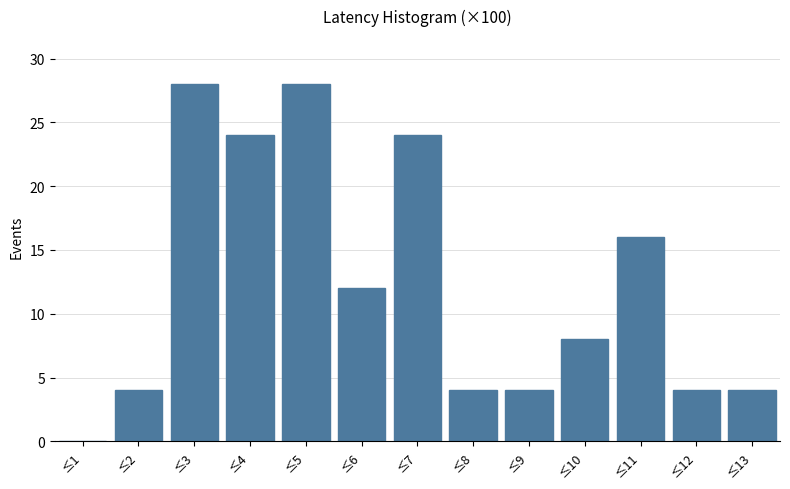

Reading right to left, list all the values displayed in this chart.

≤13=4	≤12=4	≤11=16	≤10=8	≤9=4	≤8=4	≤7=24	≤6=12	≤5=28	≤4=24	≤3=28	≤2=4	≤1=0